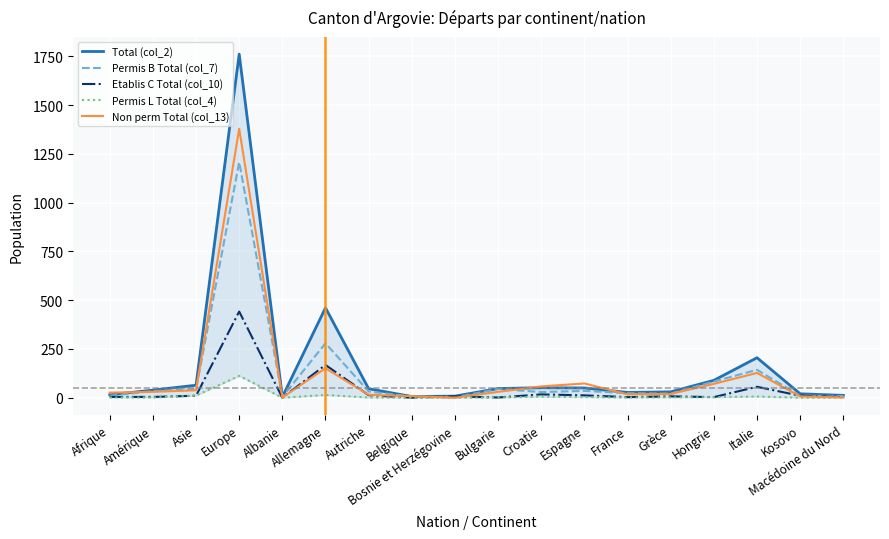

How many categories are shown in the chart?

18